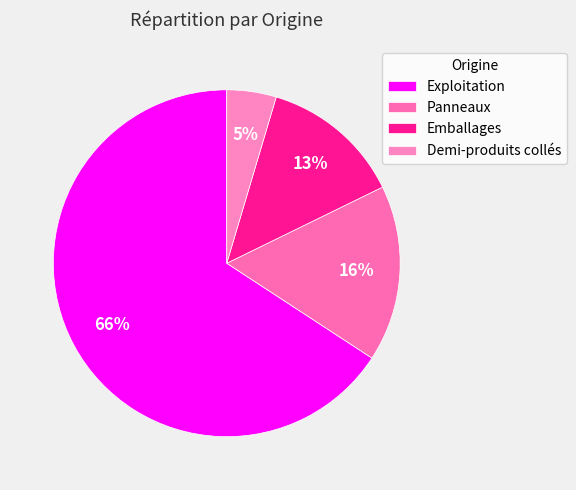

How many segments does this pie chart have?

4